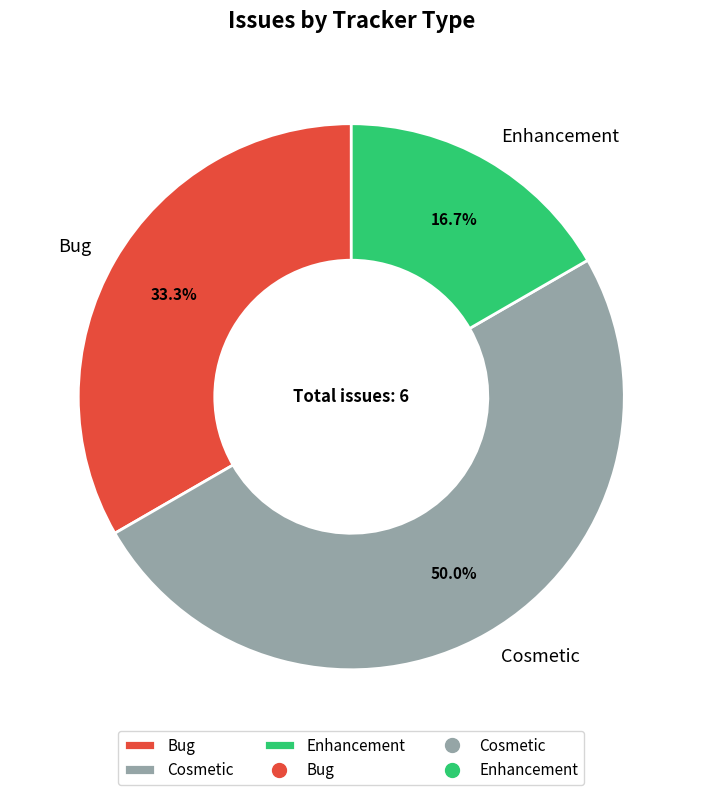

Does Bug represent more than half of the total?

No